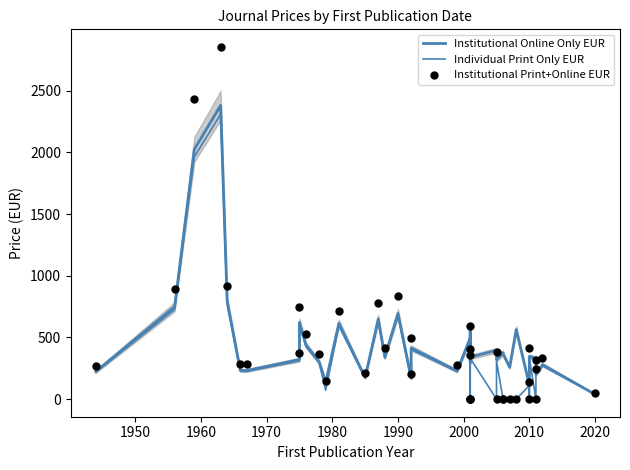

What value does the Institutional Print+Online EUR series have at 1960?

2432.0